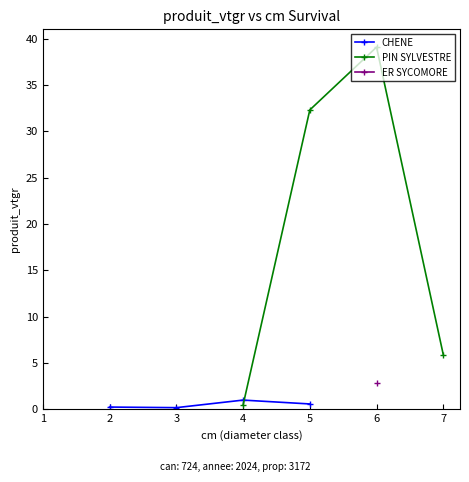

What is the value of the PIN SYLVESTRE point at the 1st from the left?

0.4